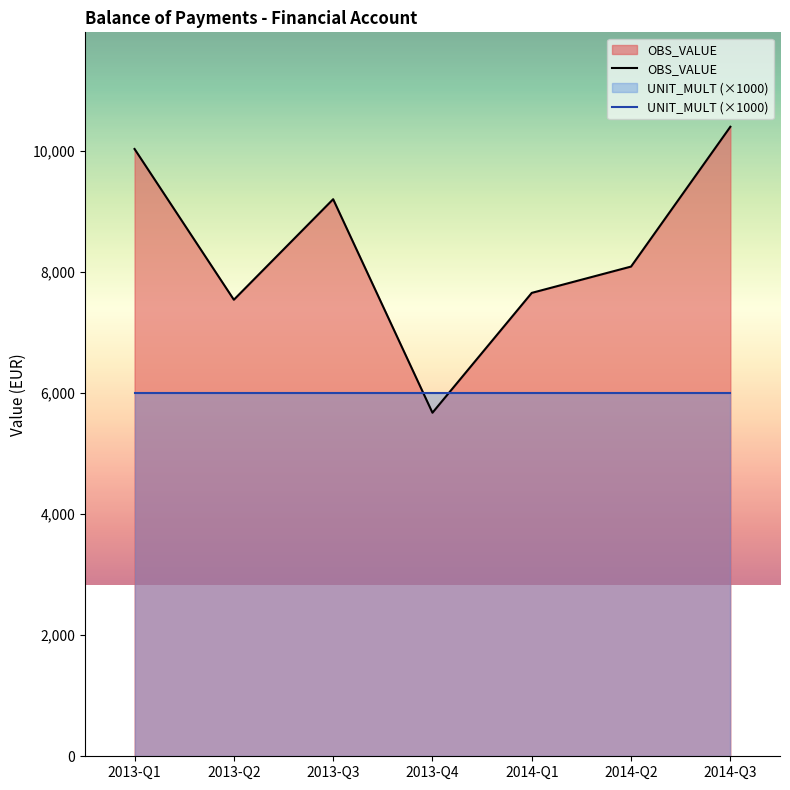

Rank the categories by value from lowest to highest.

2013-Q4, 2013-Q2, 2014-Q1, 2014-Q2, 2013-Q3, 2013-Q1, 2014-Q3